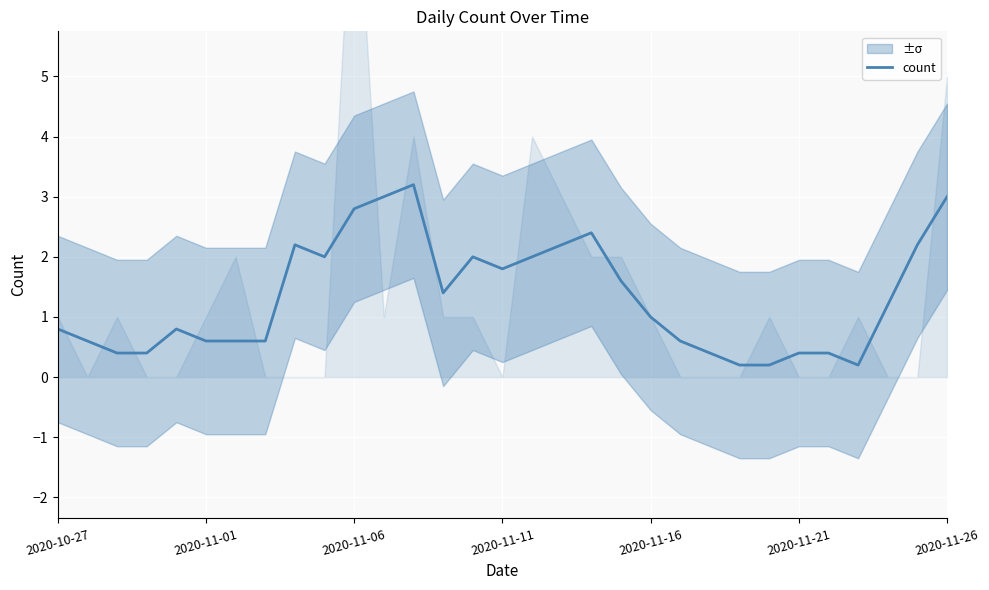

What is the maximum value for count?

3.2